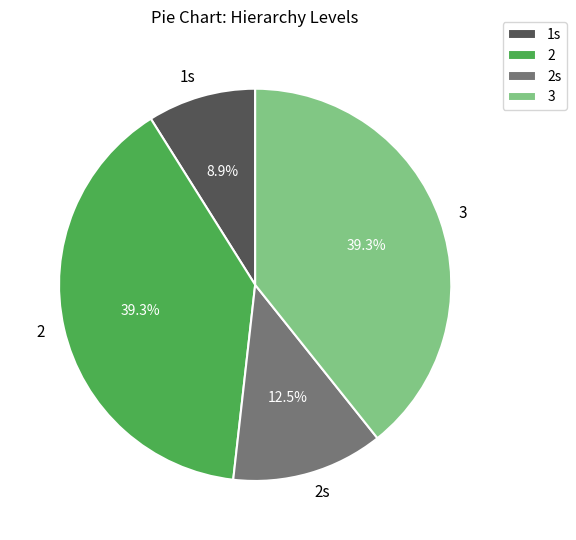

What is the smallest slice in the pie chart?

1s